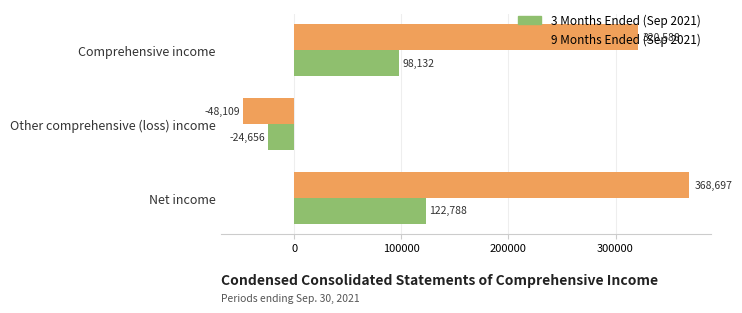

What is the highest value of the 9 Months Ended (Sep 2021) series?

368697